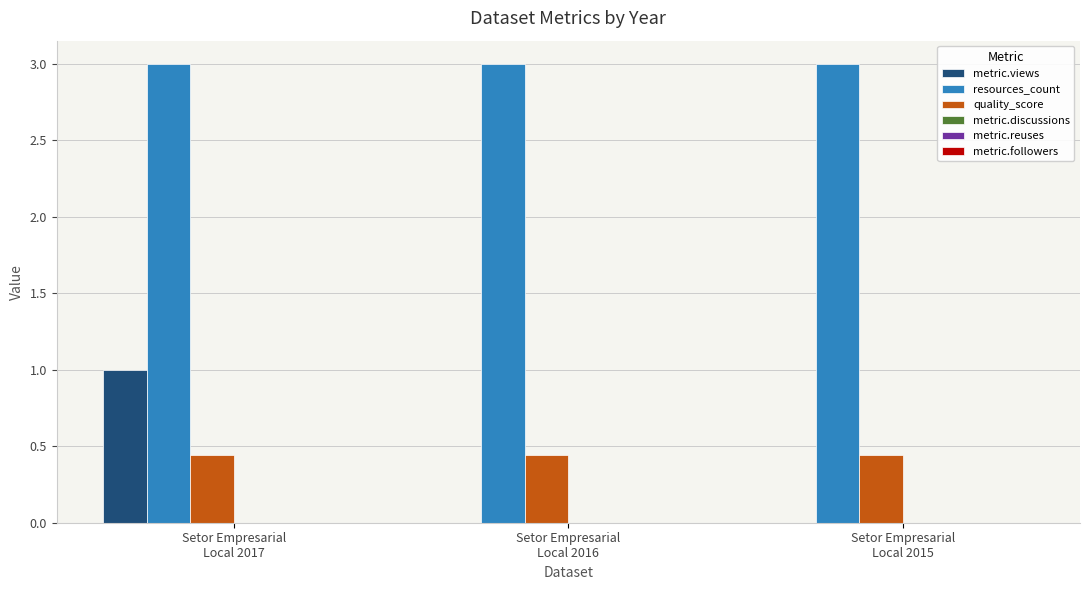

What is the highest value of the metric.views series?

1.0